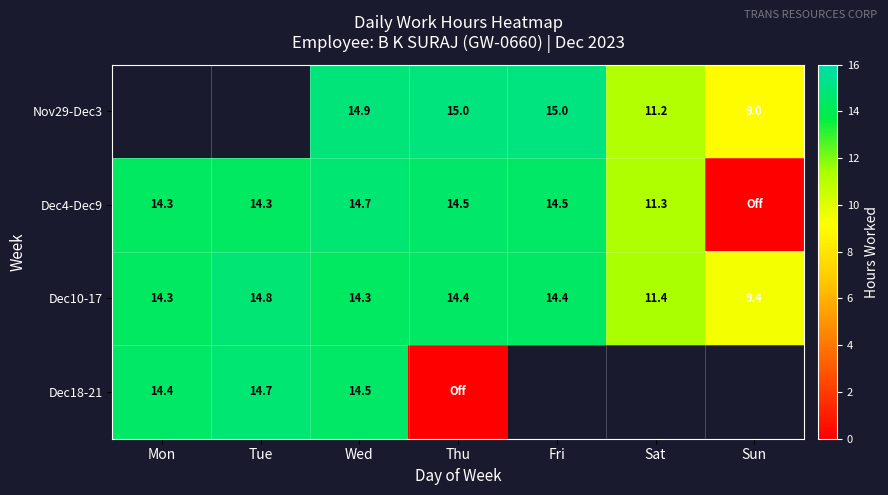

At which category does the chart reach its minimum across all series?

Sun